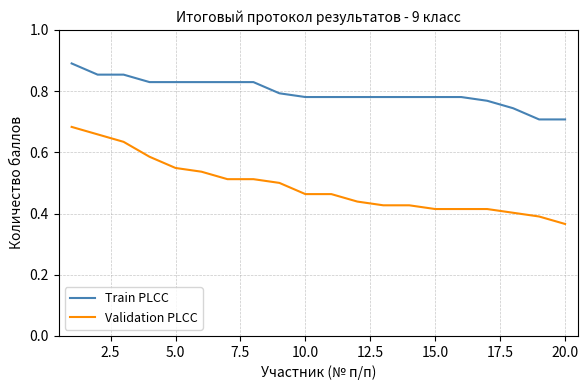

List the series in order of their overall mean, highest first.

Train PLCC, Validation PLCC